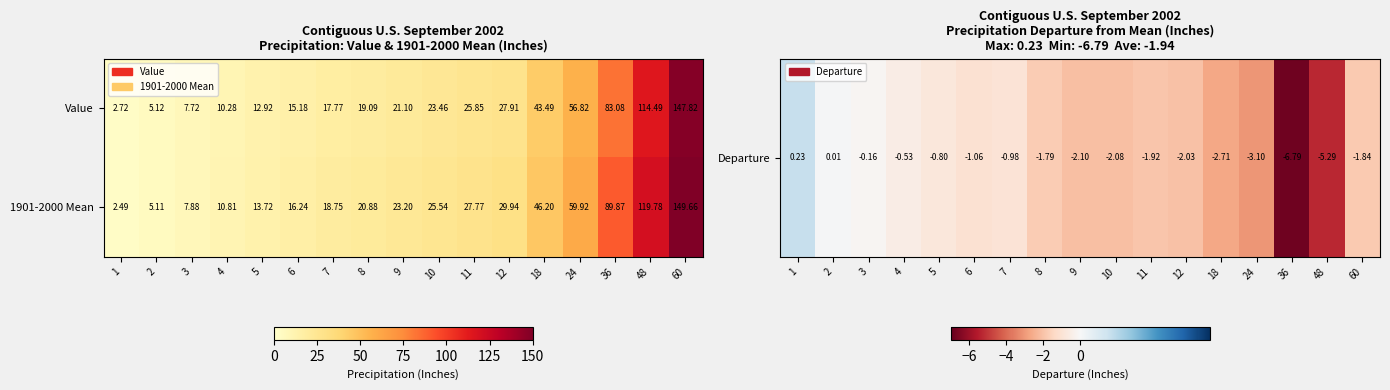

What is the spread (max minus min) of values at 11?

1.9